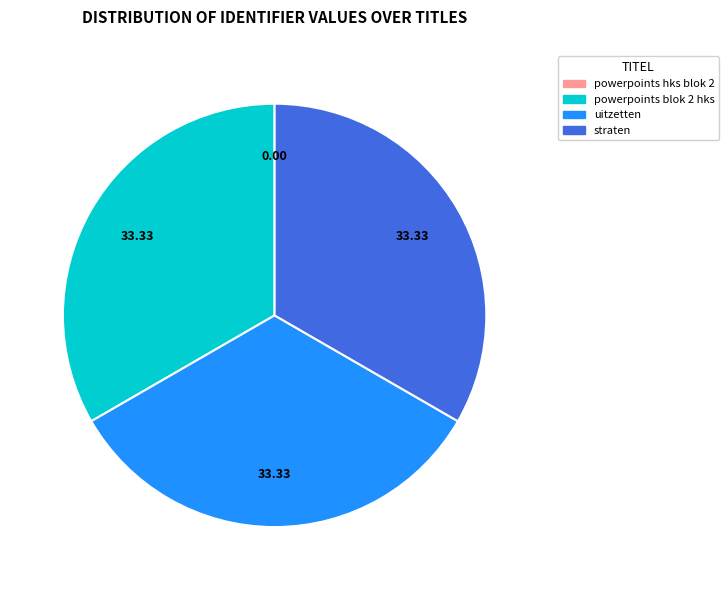

Does straten represent more than half of the total?

No